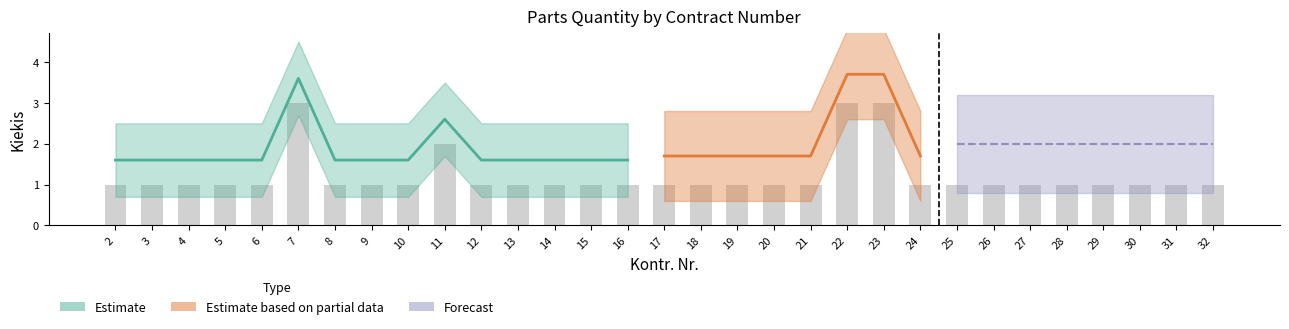

Reading left to right, extract all data points from this chart.

1	1	1	1	1	3	1	1	1	2	1	1	1	1	1	1	1	1	1	1	3	3	1	1	1	1	1	1	1	1	1